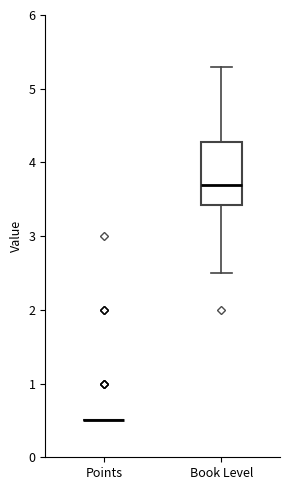

Reading left to right, read every box against the y-axis: the position of its median line, the range the box covers, and the ends of its whiskers. The values are not printed on the chart, so give them approximately, as read against the axis.

Points: box collapsed to a line at 0.5, whiskers 0.5 to 0.5
Book Level: median 3.7, box 3.4 to 4.3, whiskers 2.5 to 5.3